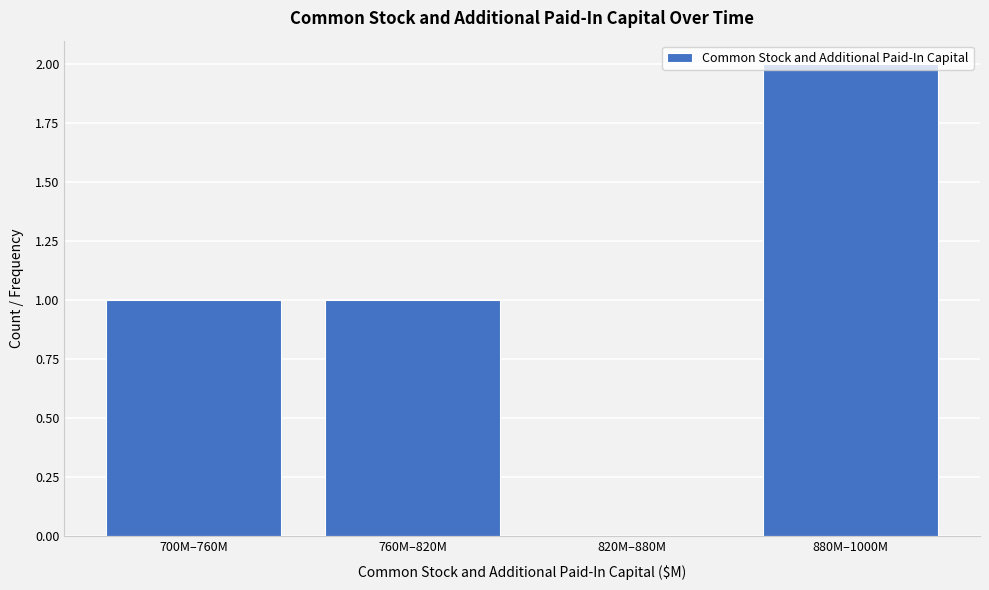

Which label corresponds to the largest value in the chart?

880M–1000M